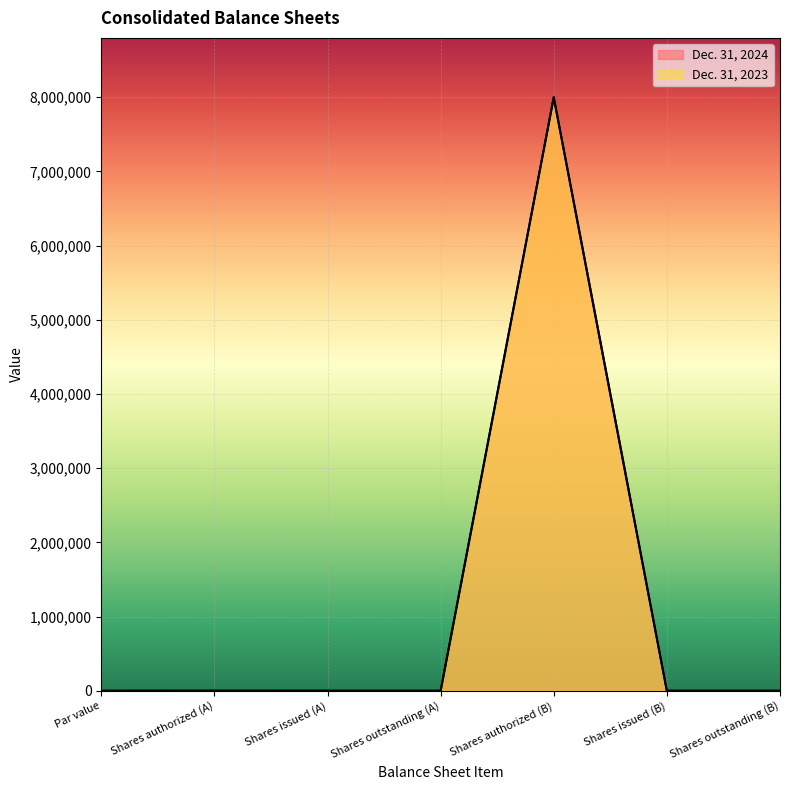

At which label does Dec. 31, 2023 first exceed 96?

Shares authorized (A)